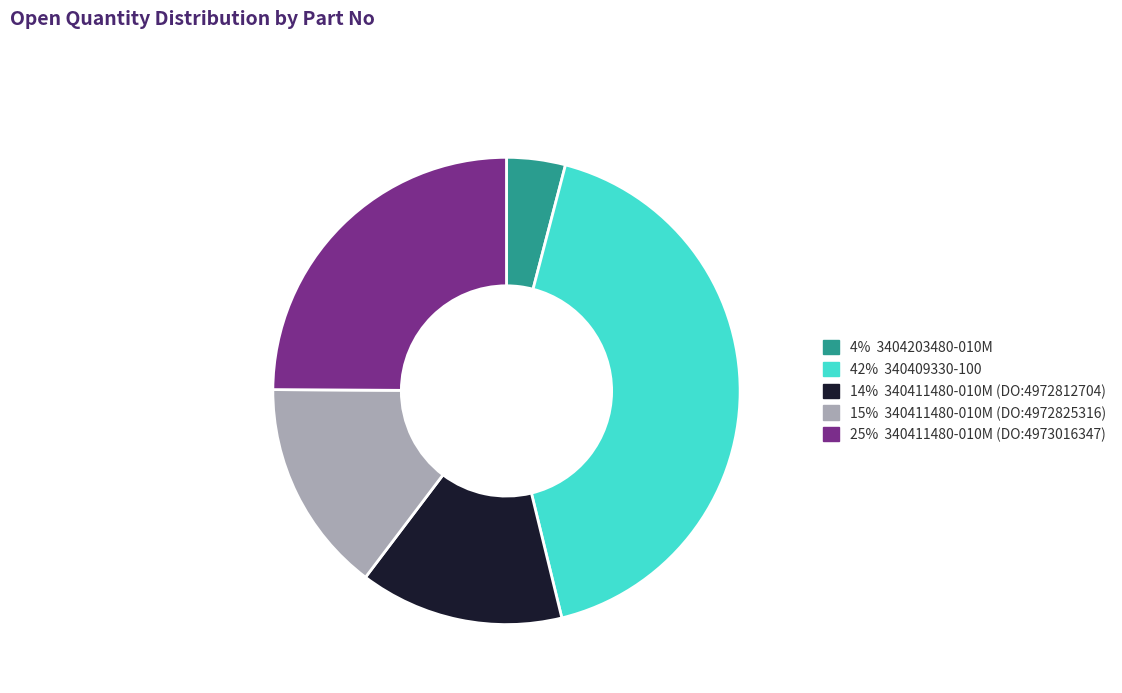

Is there a majority slice in this chart?

No